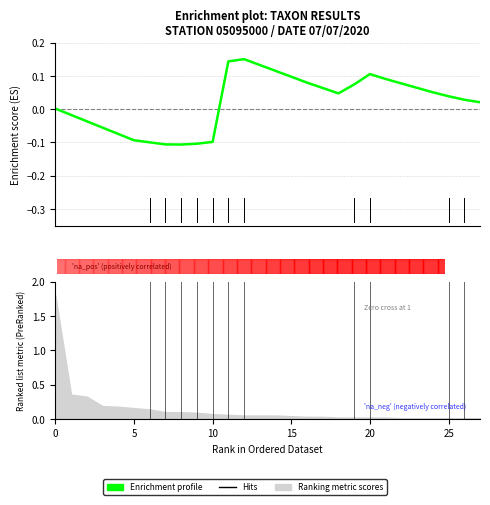

Count the number of categories in the chart.

28